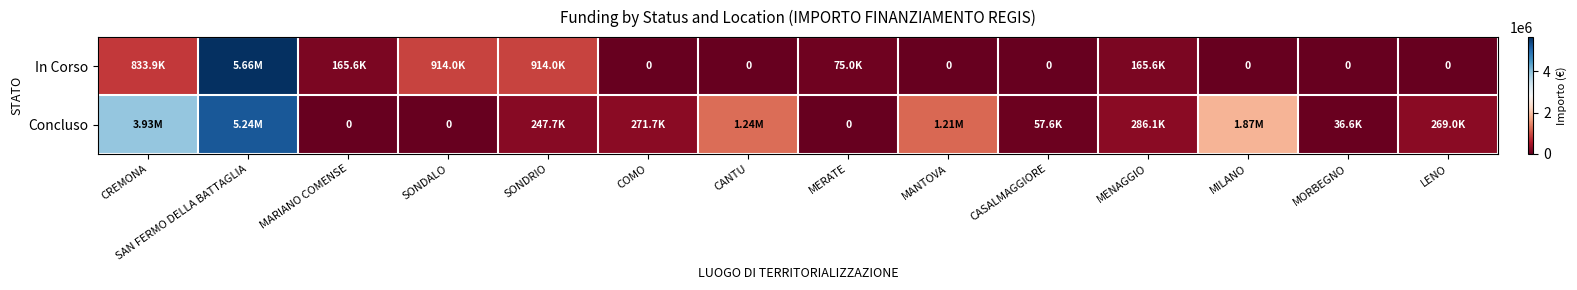

Rank the series by their average value, from highest to lowest.

Concluso, In Corso